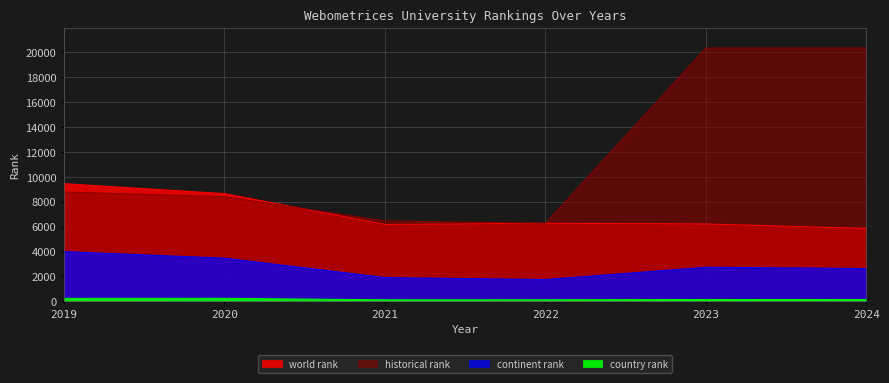

Does the chart have visible grid lines?

Yes